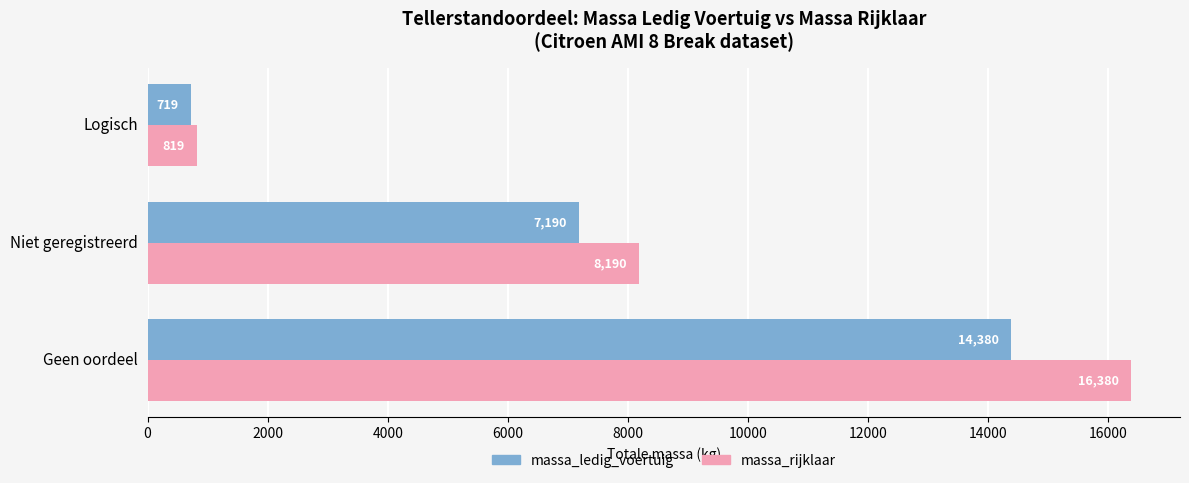

Which series has the widest spread of values?

massa_rijklaar